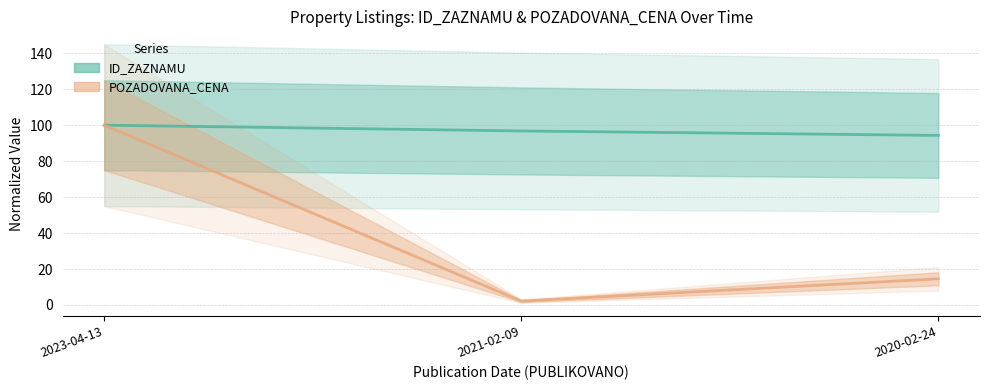

What is the value of the ID_ZAZNAMU point at the 1st from the left?

100.0